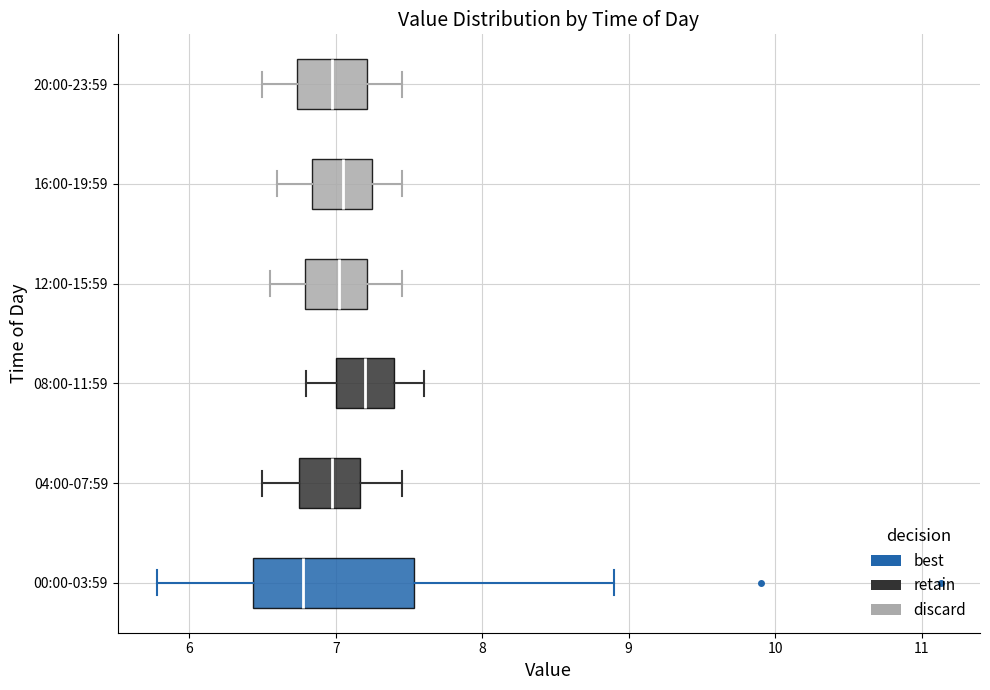

Where does the left whisker of the box for 04:00-07:59 end on the x-axis? The values are not printed on the chart, so give them approximately, as read against the axis.

6.5